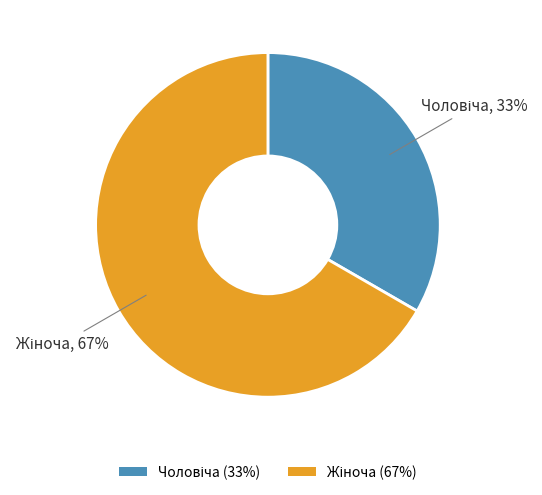

Is there a majority slice in this chart?

Yes